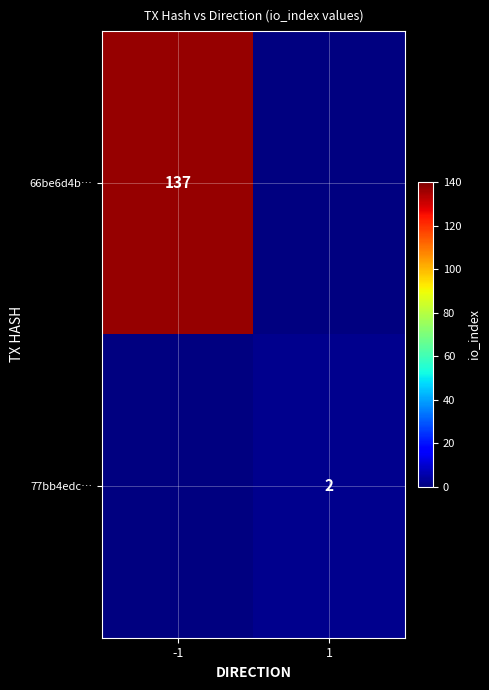

Which has a higher value, 1 or -1?

-1